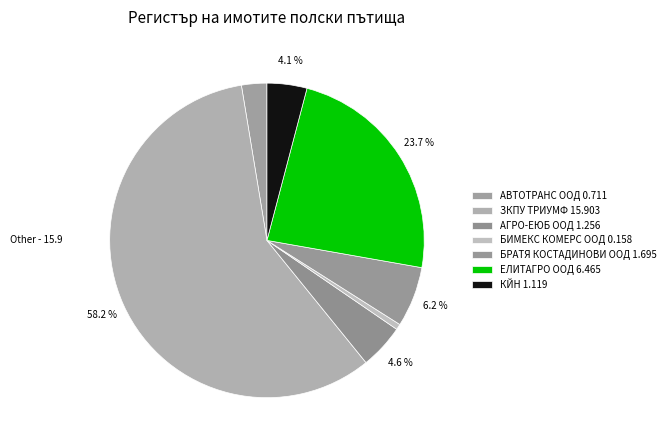

Combined, do ЕЛИТАГРО ООД and ЗКПУ ТРИУМФ account for over 50%?

Yes